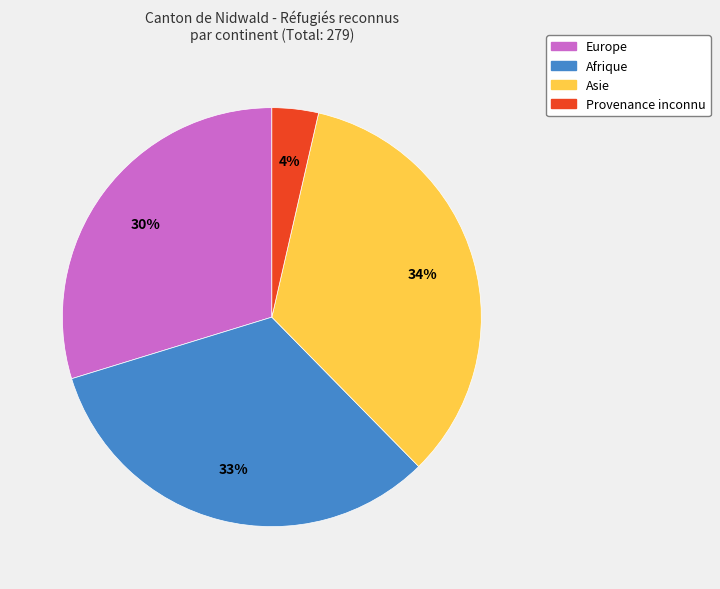

Which slice is the largest?

Asie